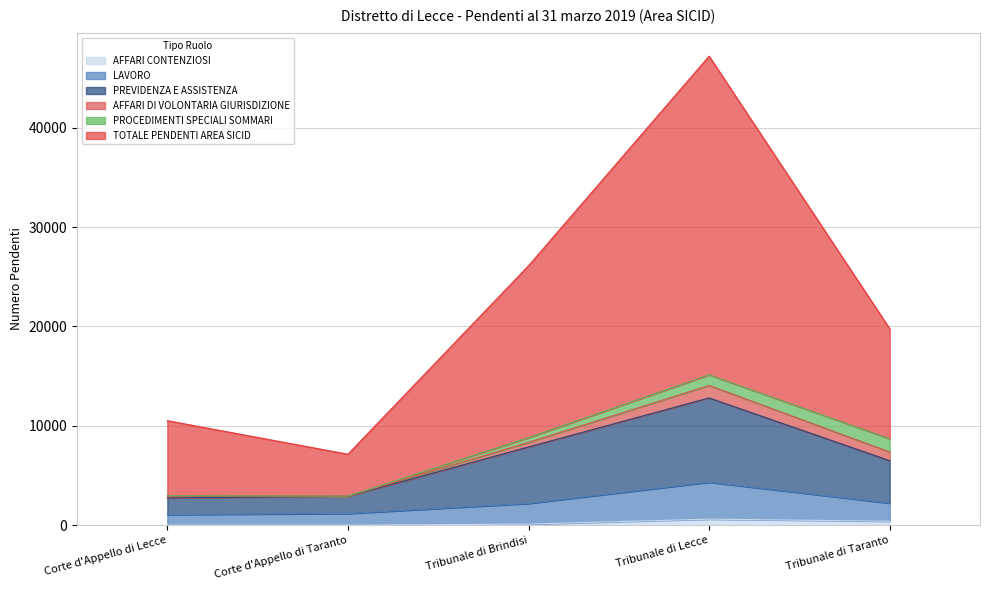

Which category has the lowest value across all series?

Corte d'Appello di Taranto